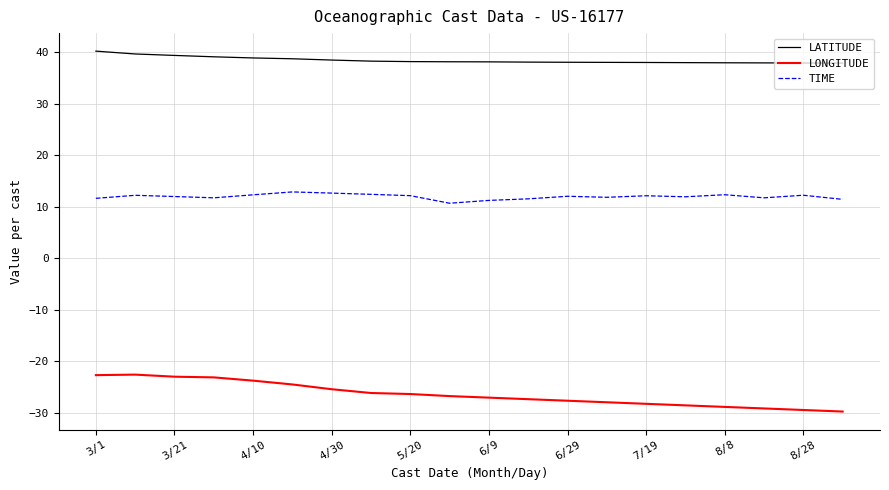

What is the difference between the maximum and minimum values in the TIME series?

2.2